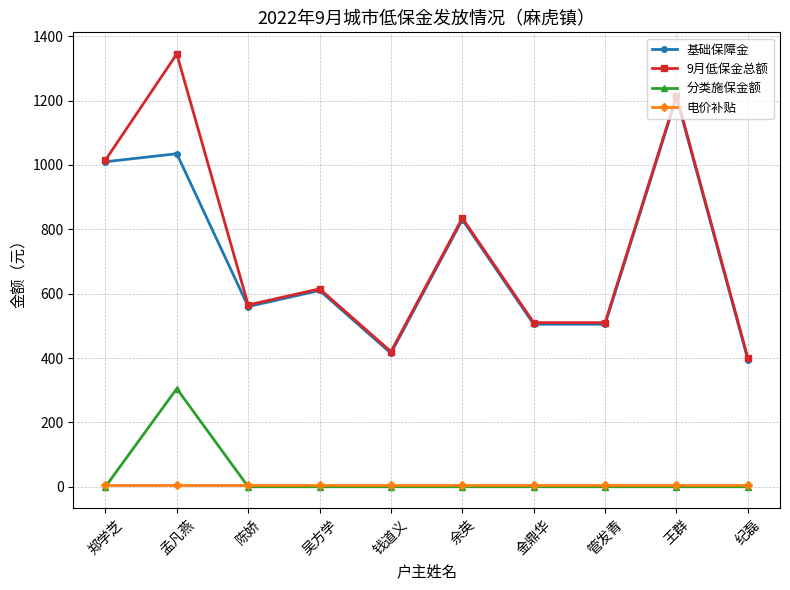

Where is the first local maximum for 9月低保金总额?

孟凡燕